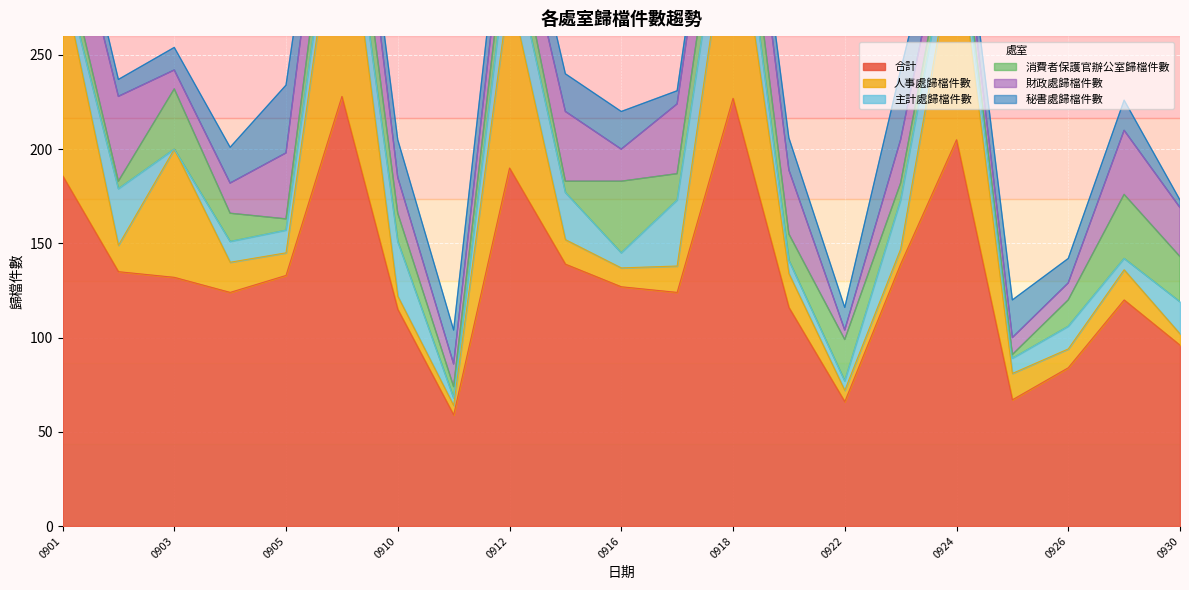

How many interior local valleys does the 消費者保護官辦公室歸檔件數 series have?

7